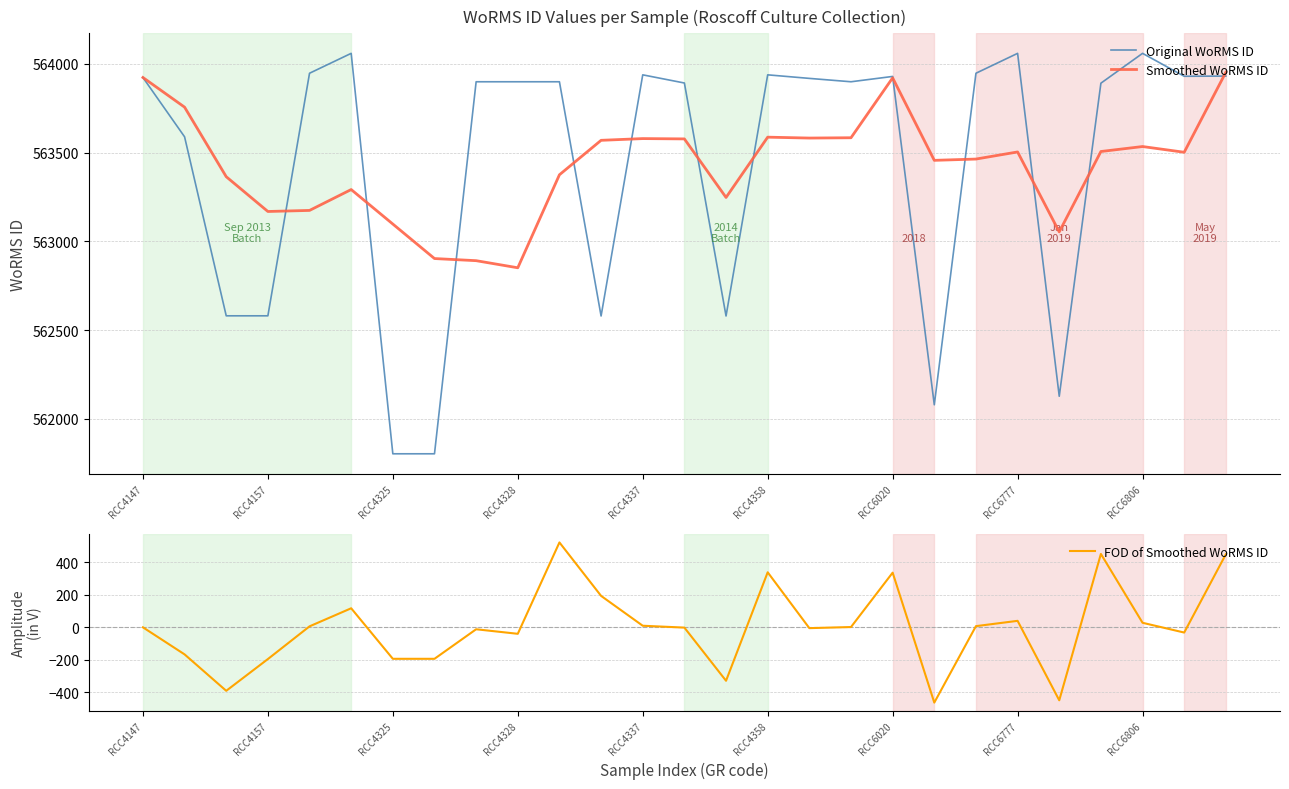

True or false: Original WoRMS ID and FOD of Smoothed WoRMS ID intersect in this chart.

False